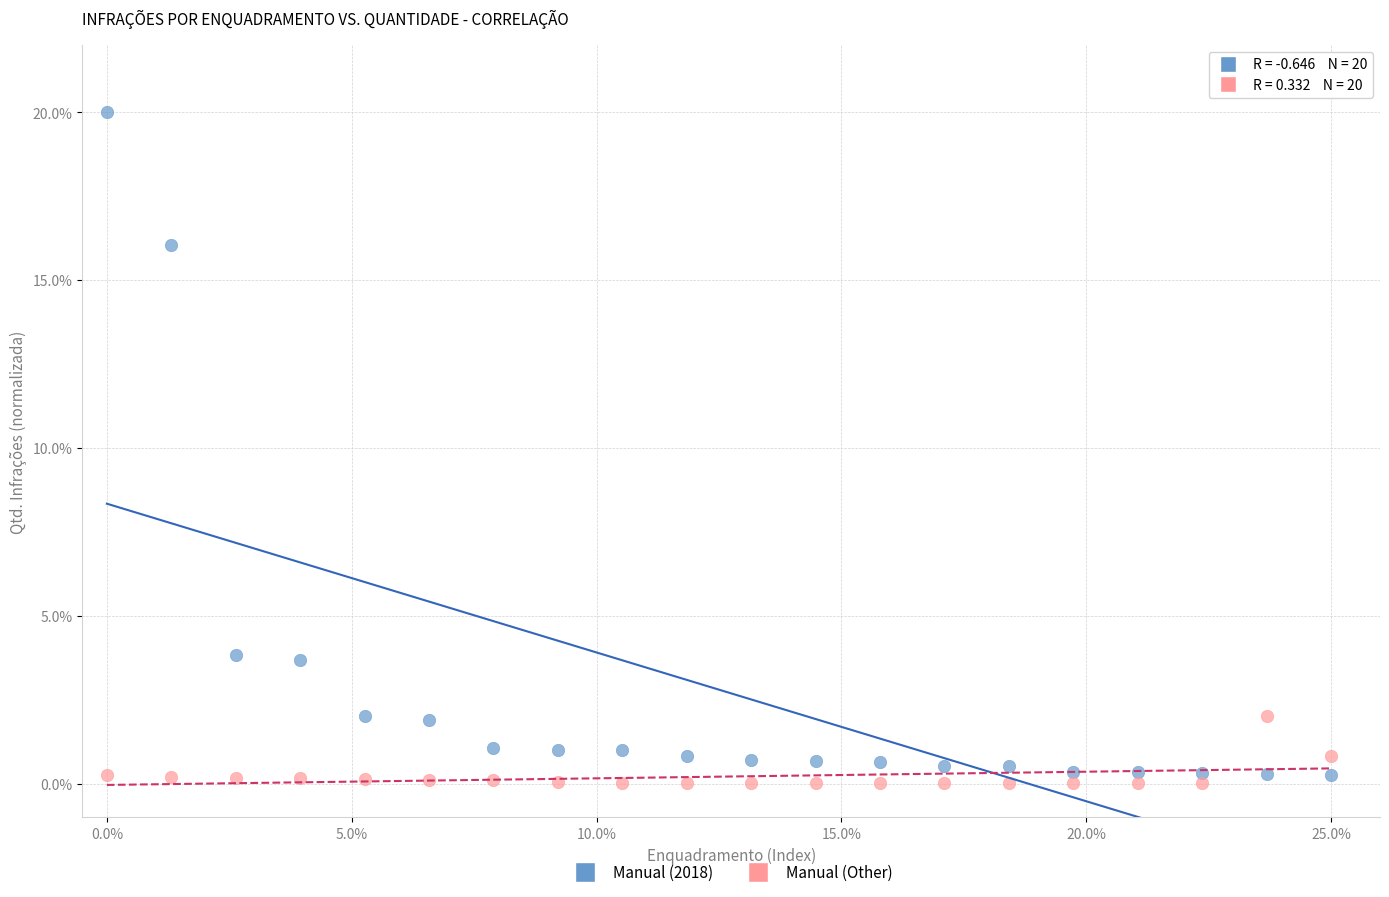

Which series reaches the maximum Y coordinate?

Manual (2018)